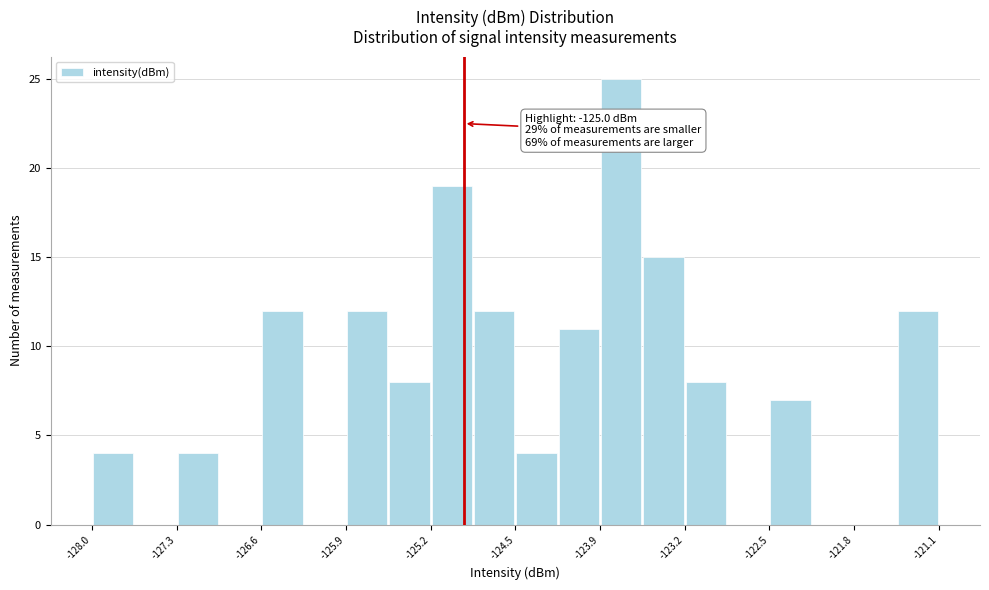

Around what value on the x-axis is the tallest bar? Give the approximate position of its centre, as read against the axis.

-123.7